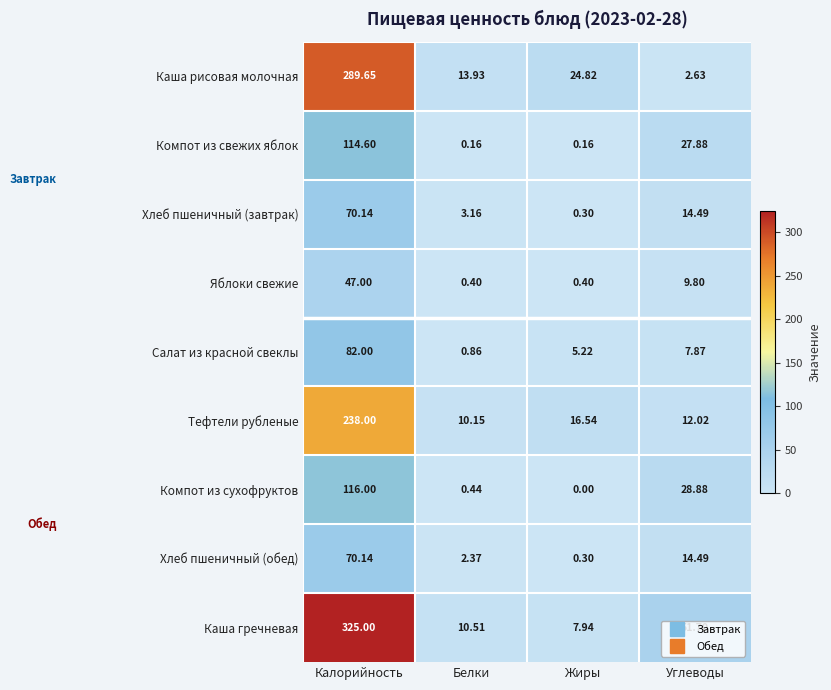

Where is Хлеб пшеничный (завтрак) nearest to the value 35?

Углеводы